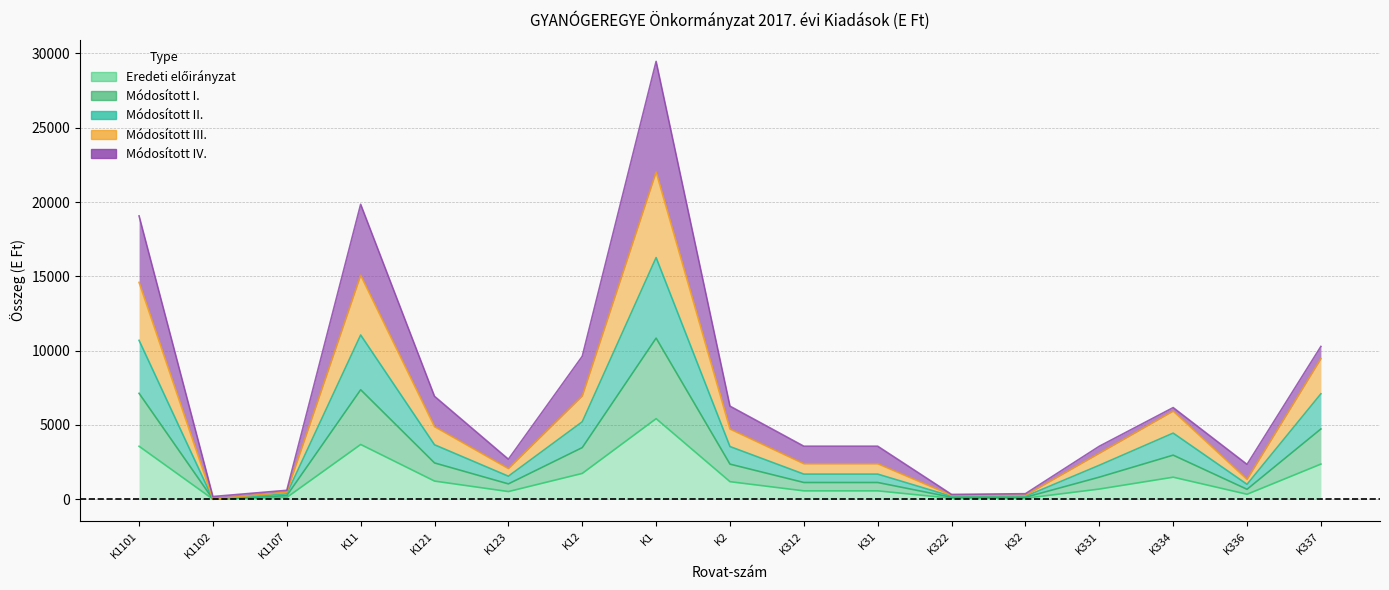

How many values in Eredeti előirányzat are above zero?

16